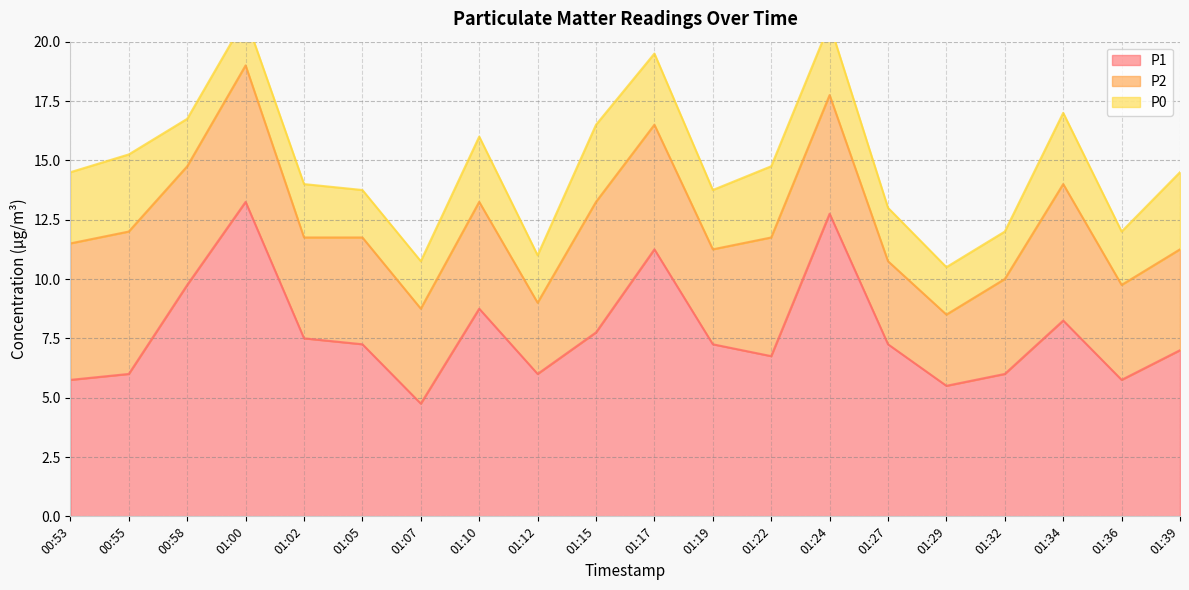

Rank the series at 01:32 from highest to lowest value.

P1, P2, P0